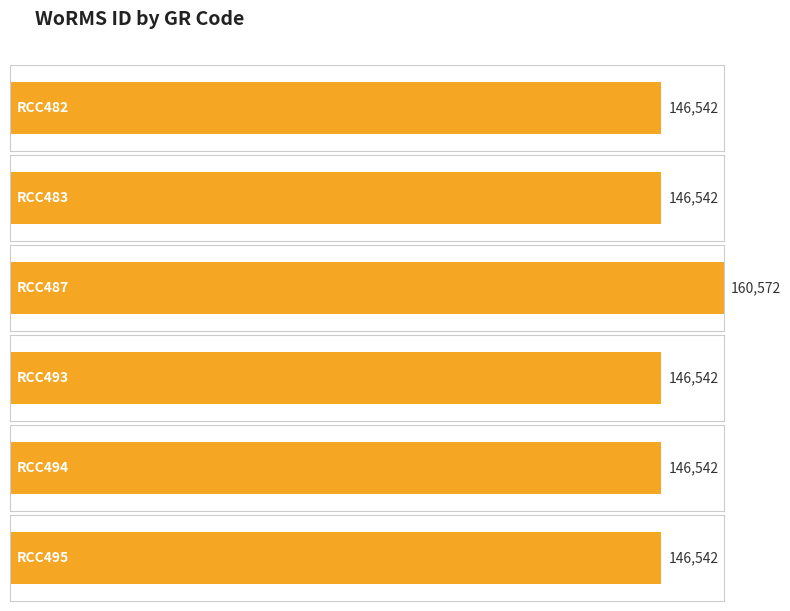

What is the difference between the maximum and minimum values?

14030